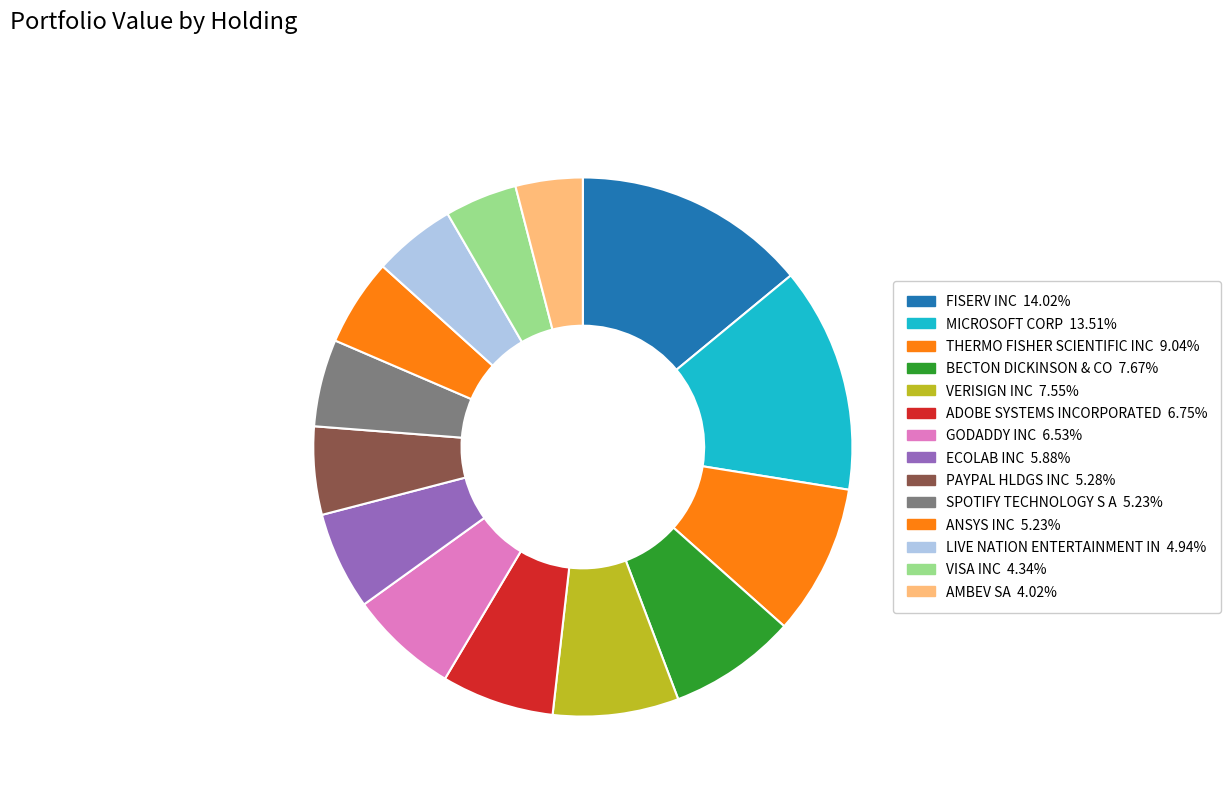

Between PAYPAL HLDGS INC and ANSYS INC, which is larger?

PAYPAL HLDGS INC